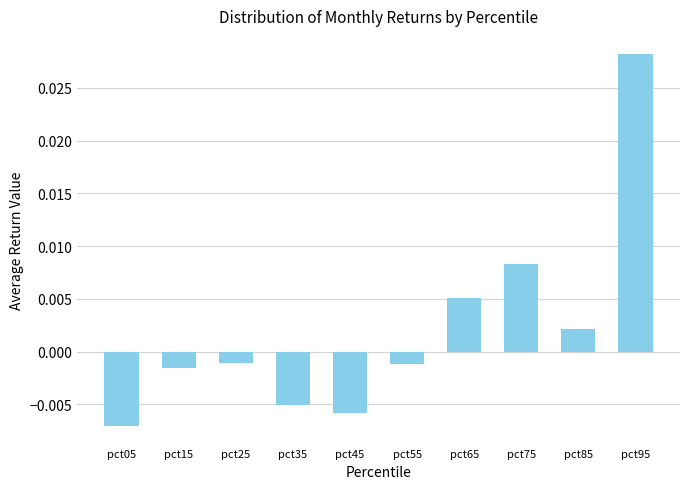

Which has a higher value, pct85 or pct15?

pct85